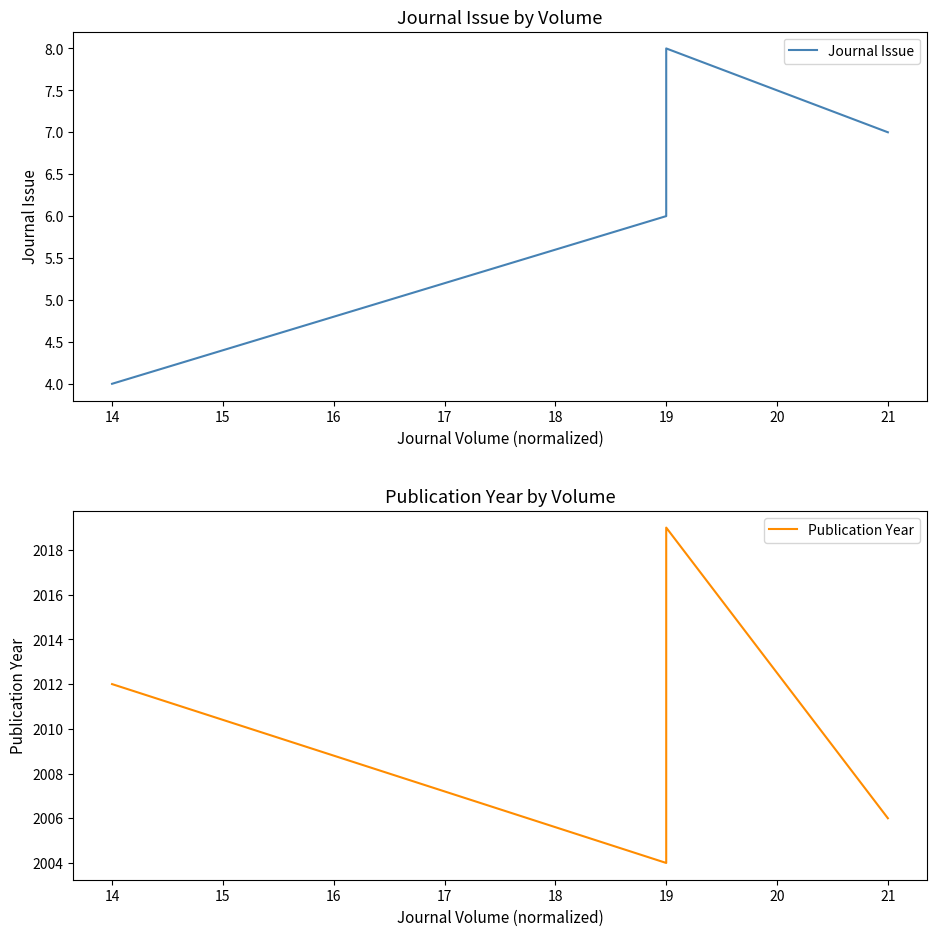

How many series are shown in this chart?

2